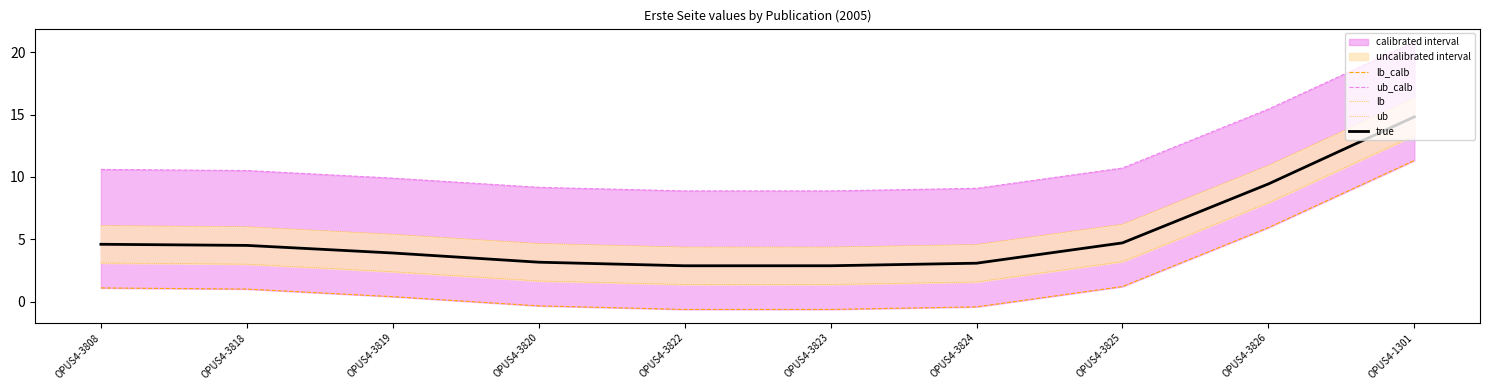

At which label does ub_calb reach its minimum?

OPUS4-3822